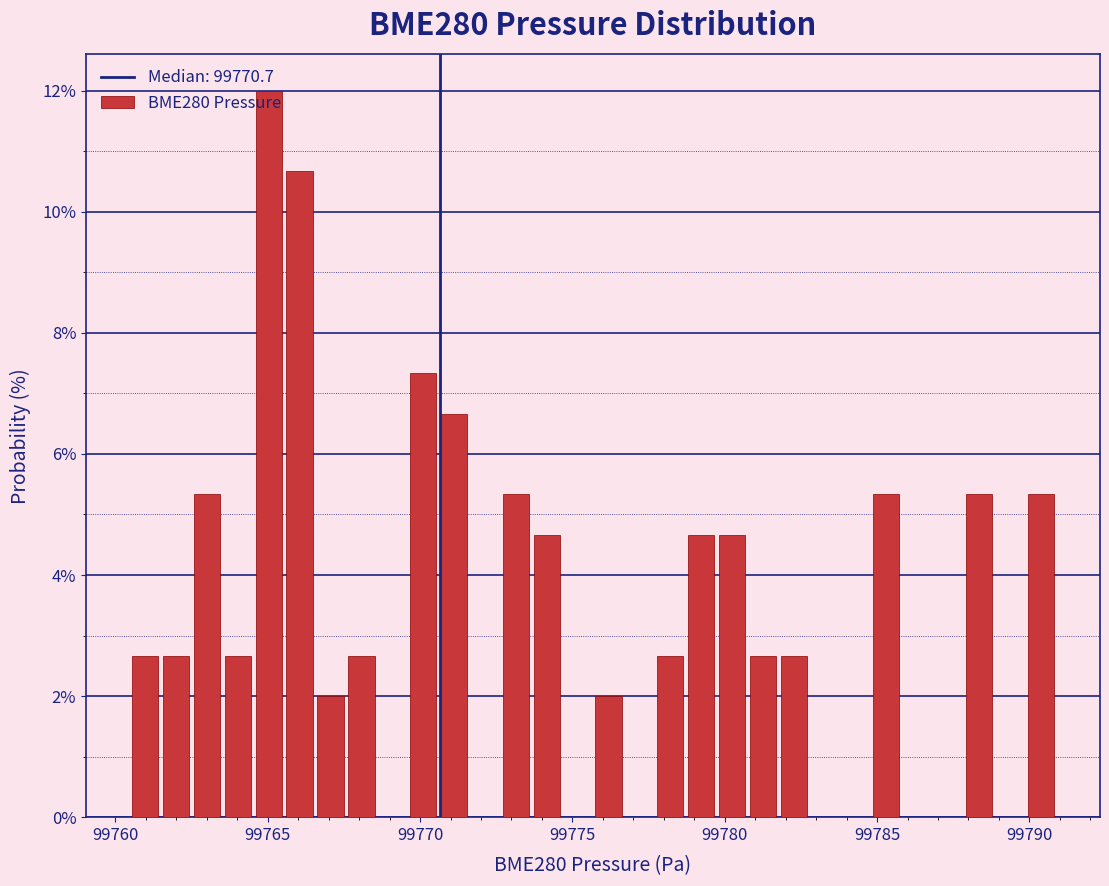

Read against the x-axis, roughly where is the centre of the tallest bar?

99765.0